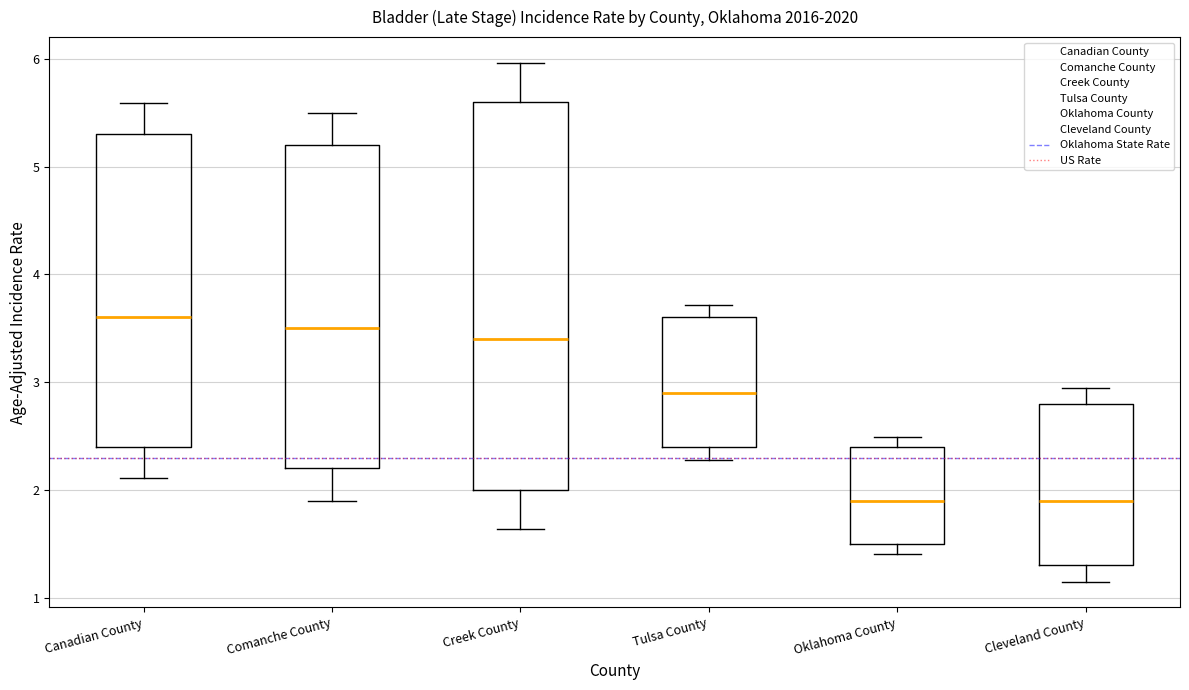

Reading left to right, transcribe this box plot: for each box, give where its median line is, the range the box spans, and where its two whiskers end, as read against the y-axis. The values are not printed on the chart, so give them approximately, as read against the axis.

Canadian County: median 3.6, box 2.4 to 5.3, whiskers 2.1 to 5.6
Comanche County: median 3.5, box 2.2 to 5.2, whiskers 1.9 to 5.5
Creek County: median 3.4, box 2.0 to 5.6, whiskers 1.6 to 6.0
Tulsa County: median 2.9, box 2.4 to 3.6, whiskers 2.3 to 3.7
Oklahoma County: median 1.9, box 1.5 to 2.4, whiskers 1.4 to 2.5
Cleveland County: median 1.9, box 1.3 to 2.8, whiskers 1.2 to 3.0